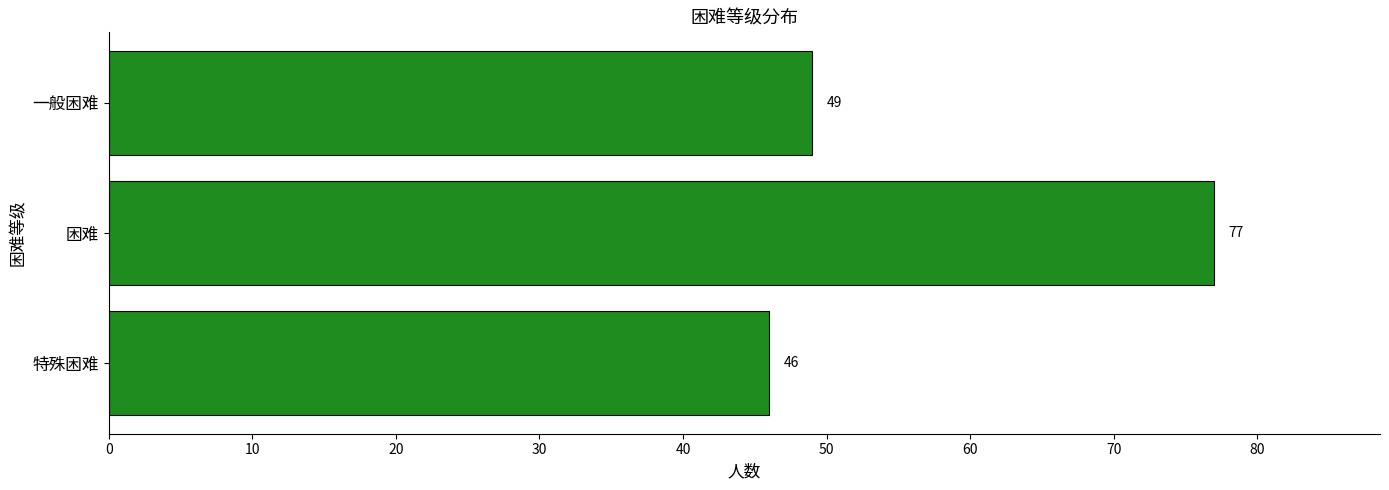

Reading bottom to top, extract all data points from this chart.

特殊困难=46	困难=77	一般困难=49